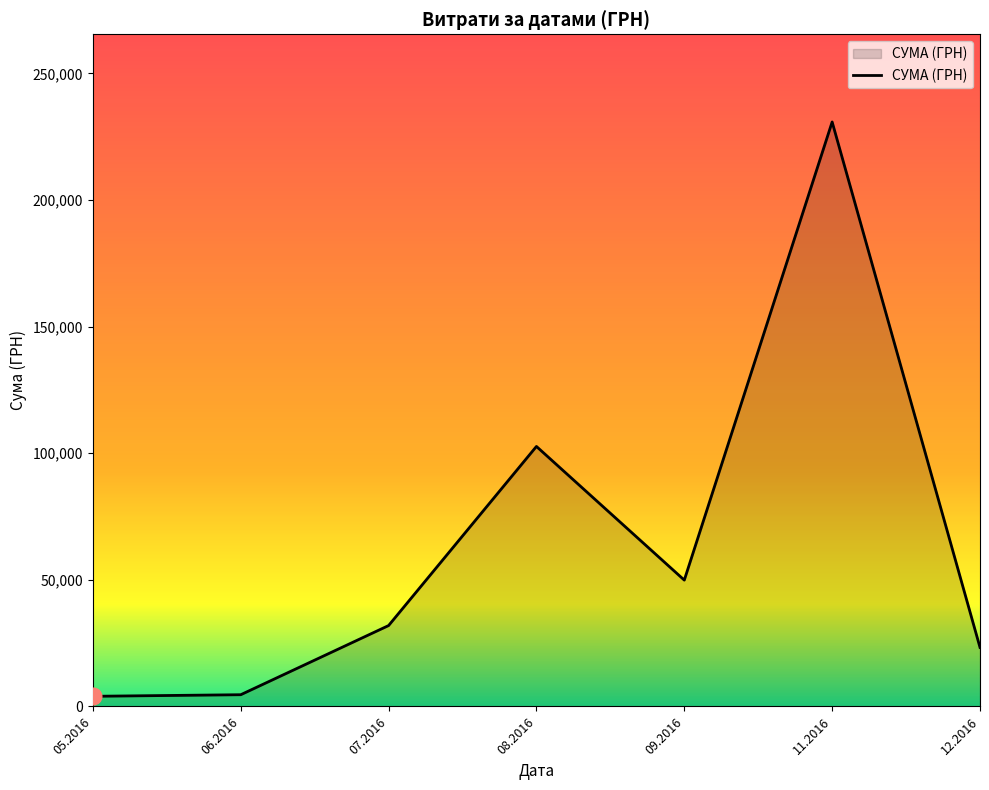

Is it true that the value at 07.2016 is 46010.1?

False